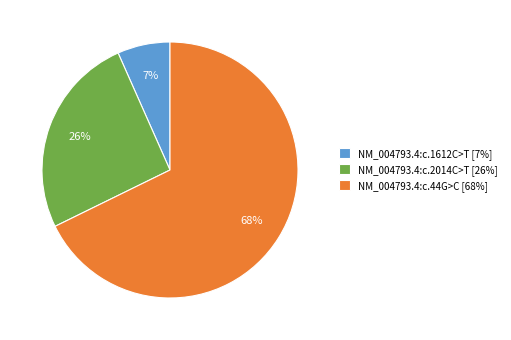

Rank the categories by value from lowest to highest.

NM_004793.4:c.1612C>T, NM_004793.4:c.2014C>T, NM_004793.4:c.44G>C